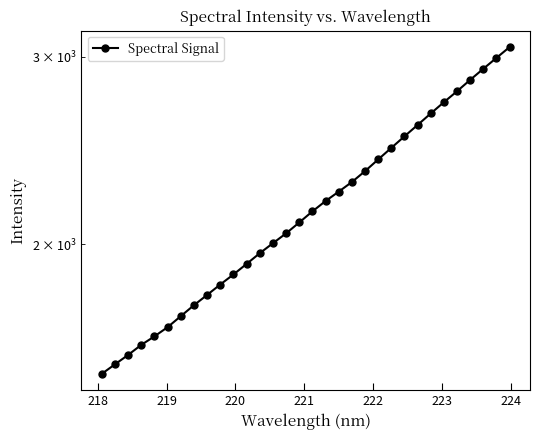

Does the chart display data point markers on the line(s)?

Yes